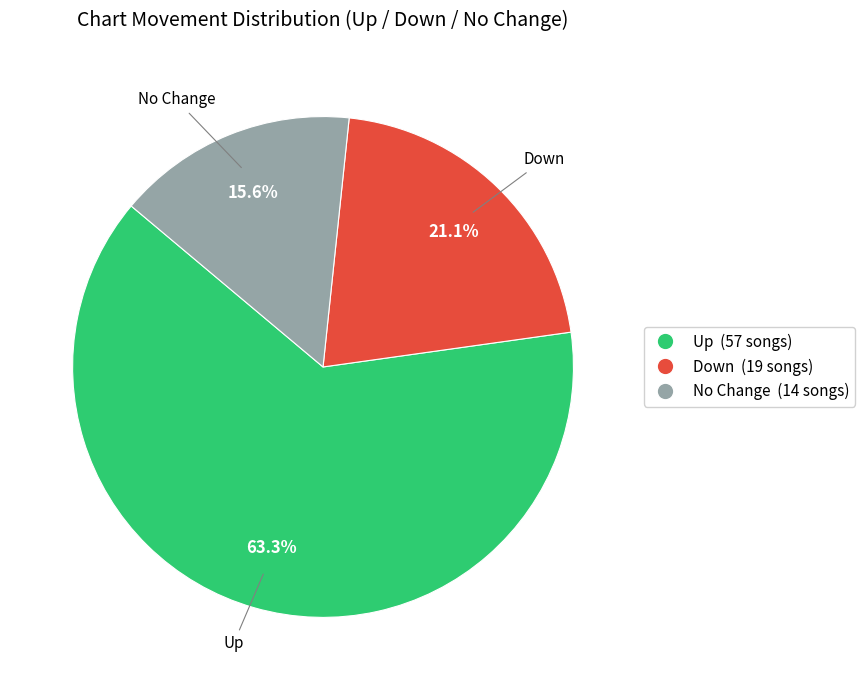

Is there a majority slice in this chart?

Yes